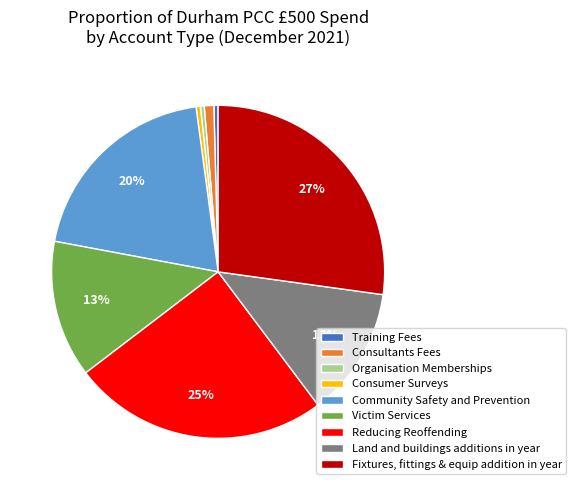

Which slice is the largest?

Fixtures, fittings & equip addition in year